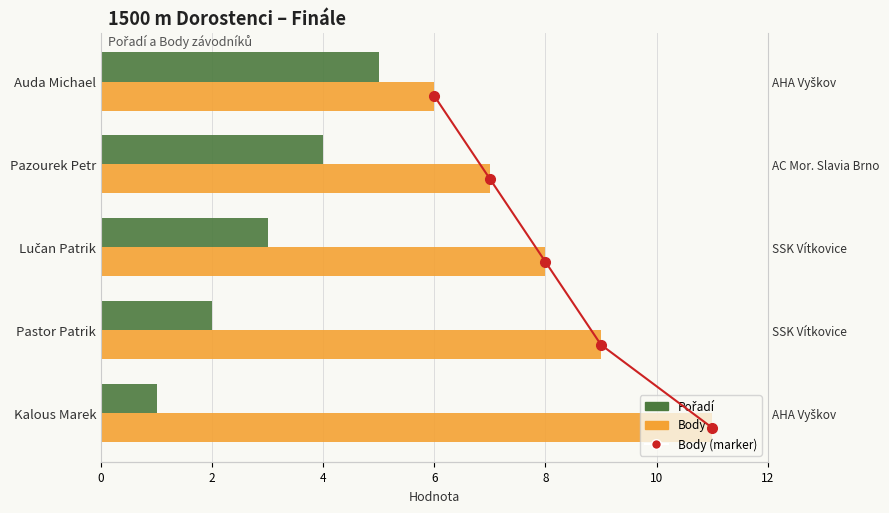

What value does the Body series have at Pazourek Petr?

7.0